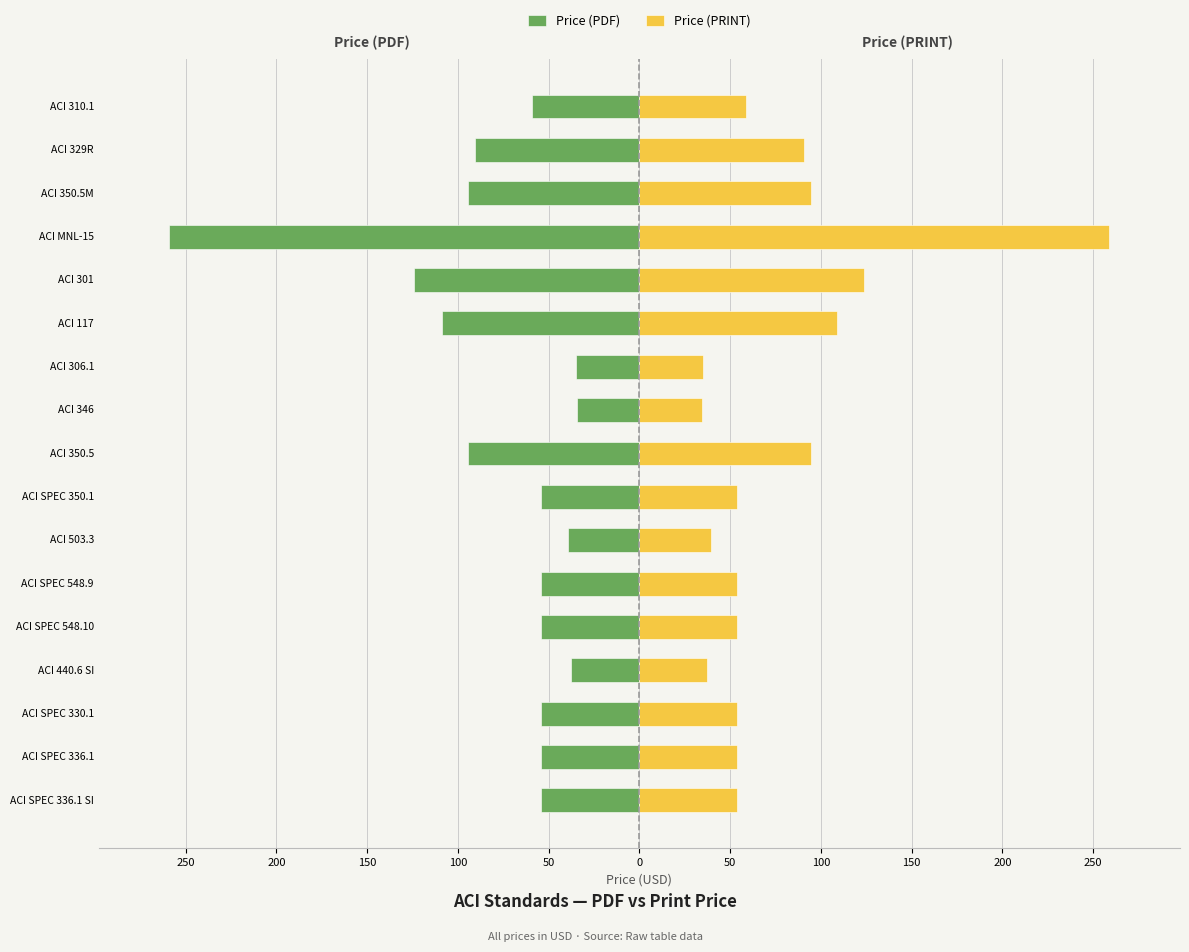

What is the sum of all Price (PDF) values?

-1301.0